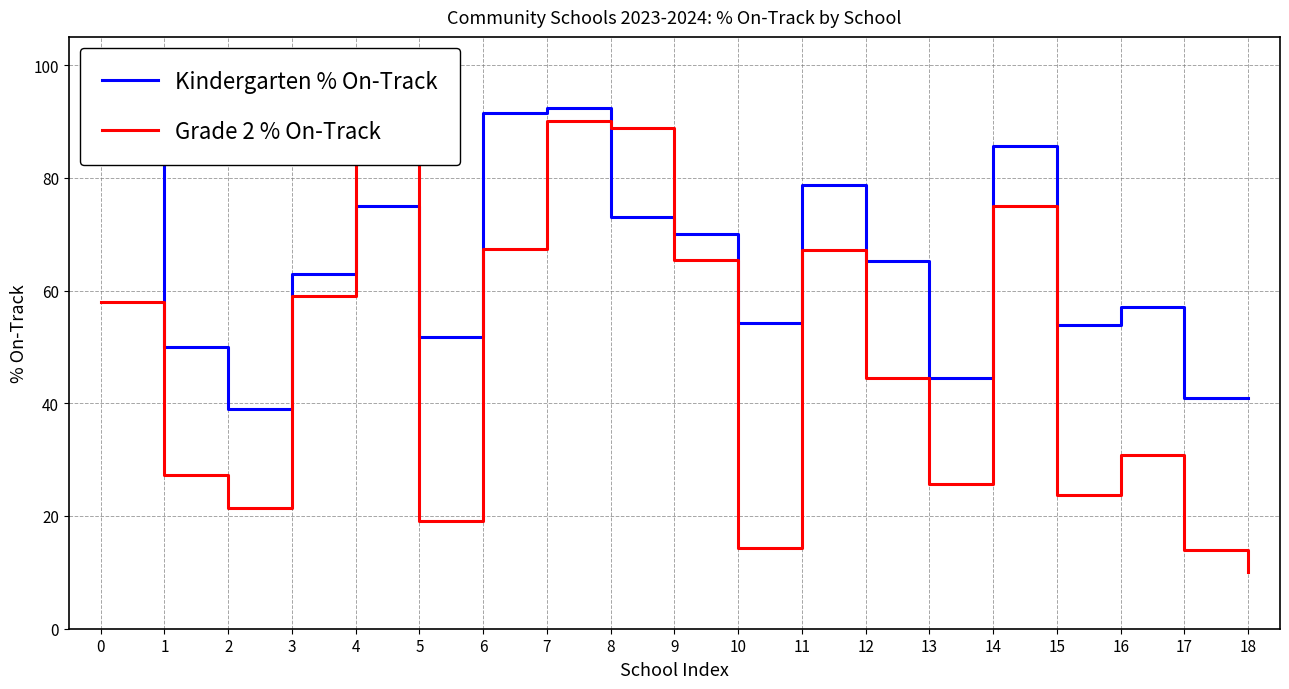

Which category has the highest value in the Grade 2 % On-Track series?

7